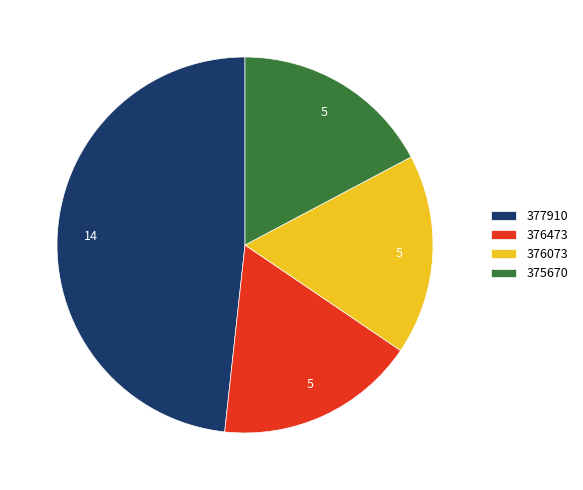

Which slice is the largest?

377910